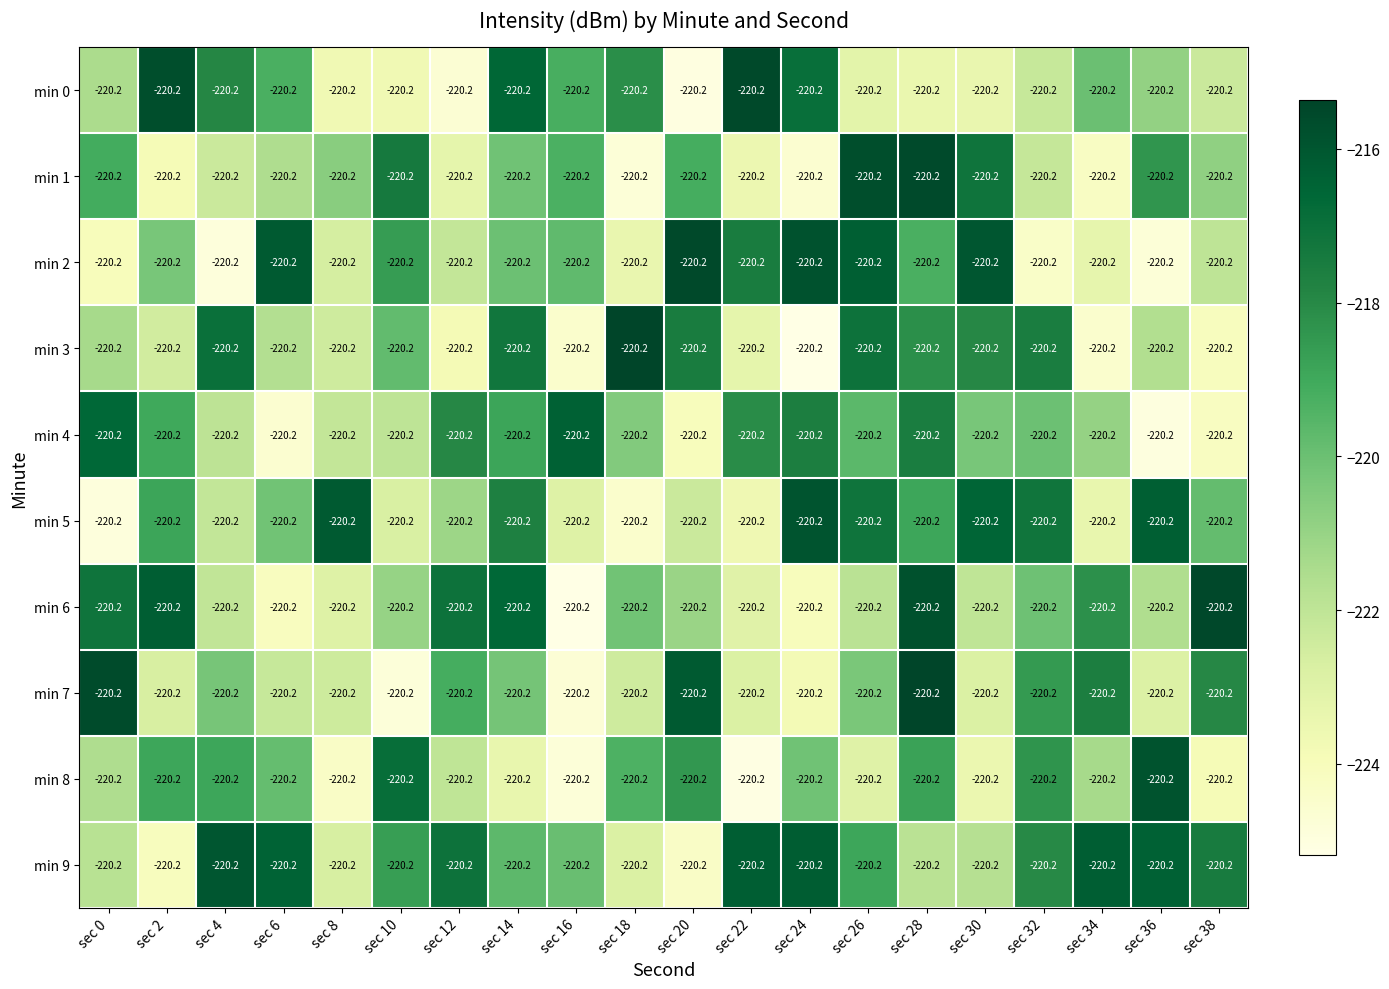

Reading right to left, extract all data points from this chart.

min 0: sec 38=-220.2	sec 36=-220.2	sec 34=-220.2	sec 32=-220.2	sec 30=-220.2	sec 28=-220.2	sec 26=-220.2	sec 24=-220.2	sec 22=-220.2	sec 20=-220.2	sec 18=-220.2	sec 16=-220.2	sec 14=-220.2	sec 12=-220.2	sec 10=-220.2	sec 8=-220.2	sec 6=-220.2	sec 4=-220.2	sec 2=-220.2	sec 0=-220.2
min 1: sec 38=-220.2	sec 36=-220.2	sec 34=-220.2	sec 32=-220.2	sec 30=-220.2	sec 28=-220.2	sec 26=-220.2	sec 24=-220.2	sec 22=-220.2	sec 20=-220.2	sec 18=-220.2	sec 16=-220.2	sec 14=-220.2	sec 12=-220.2	sec 10=-220.2	sec 8=-220.2	sec 6=-220.2	sec 4=-220.2	sec 2=-220.2	sec 0=-220.2
min 2: sec 38=-220.2	sec 36=-220.2	sec 34=-220.2	sec 32=-220.2	sec 30=-220.2	sec 28=-220.2	sec 26=-220.2	sec 24=-220.2	sec 22=-220.2	sec 20=-220.2	sec 18=-220.2	sec 16=-220.2	sec 14=-220.2	sec 12=-220.2	sec 10=-220.2	sec 8=-220.2	sec 6=-220.2	sec 4=-220.2	sec 2=-220.2	sec 0=-220.2
min 3: sec 38=-220.2	sec 36=-220.2	sec 34=-220.2	sec 32=-220.2	sec 30=-220.2	sec 28=-220.2	sec 26=-220.2	sec 24=-220.2	sec 22=-220.2	sec 20=-220.2	sec 18=-220.2	sec 16=-220.2	sec 14=-220.2	sec 12=-220.2	sec 10=-220.2	sec 8=-220.2	sec 6=-220.2	sec 4=-220.2	sec 2=-220.2	sec 0=-220.2
min 4: sec 38=-220.2	sec 36=-220.2	sec 34=-220.2	sec 32=-220.2	sec 30=-220.2	sec 28=-220.2	sec 26=-220.2	sec 24=-220.2	sec 22=-220.2	sec 20=-220.2	sec 18=-220.2	sec 16=-220.2	sec 14=-220.2	sec 12=-220.2	sec 10=-220.2	sec 8=-220.2	sec 6=-220.2	sec 4=-220.2	sec 2=-220.2	sec 0=-220.2
min 5: sec 38=-220.2	sec 36=-220.2	sec 34=-220.2	sec 32=-220.2	sec 30=-220.2	sec 28=-220.2	sec 26=-220.2	sec 24=-220.2	sec 22=-220.2	sec 20=-220.2	sec 18=-220.2	sec 16=-220.2	sec 14=-220.2	sec 12=-220.2	sec 10=-220.2	sec 8=-220.2	sec 6=-220.2	sec 4=-220.2	sec 2=-220.2	sec 0=-220.2
min 6: sec 38=-220.2	sec 36=-220.2	sec 34=-220.2	sec 32=-220.2	sec 30=-220.2	sec 28=-220.2	sec 26=-220.2	sec 24=-220.2	sec 22=-220.2	sec 20=-220.2	sec 18=-220.2	sec 16=-220.2	sec 14=-220.2	sec 12=-220.2	sec 10=-220.2	sec 8=-220.2	sec 6=-220.2	sec 4=-220.2	sec 2=-220.2	sec 0=-220.2
min 7: sec 38=-220.2	sec 36=-220.2	sec 34=-220.2	sec 32=-220.2	sec 30=-220.2	sec 28=-220.2	sec 26=-220.2	sec 24=-220.2	sec 22=-220.2	sec 20=-220.2	sec 18=-220.2	sec 16=-220.2	sec 14=-220.2	sec 12=-220.2	sec 10=-220.2	sec 8=-220.2	sec 6=-220.2	sec 4=-220.2	sec 2=-220.2	sec 0=-220.2
min 8: sec 38=-220.2	sec 36=-220.2	sec 34=-220.2	sec 32=-220.2	sec 30=-220.2	sec 28=-220.2	sec 26=-220.2	sec 24=-220.2	sec 22=-220.2	sec 20=-220.2	sec 18=-220.2	sec 16=-220.2	sec 14=-220.2	sec 12=-220.2	sec 10=-220.2	sec 8=-220.2	sec 6=-220.2	sec 4=-220.2	sec 2=-220.2	sec 0=-220.2
min 9: sec 38=-220.2	sec 36=-220.2	sec 34=-220.2	sec 32=-220.2	sec 30=-220.2	sec 28=-220.2	sec 26=-220.2	sec 24=-220.2	sec 22=-220.2	sec 20=-220.2	sec 18=-220.2	sec 16=-220.2	sec 14=-220.2	sec 12=-220.2	sec 10=-220.2	sec 8=-220.2	sec 6=-220.2	sec 4=-220.2	sec 2=-220.2	sec 0=-220.2